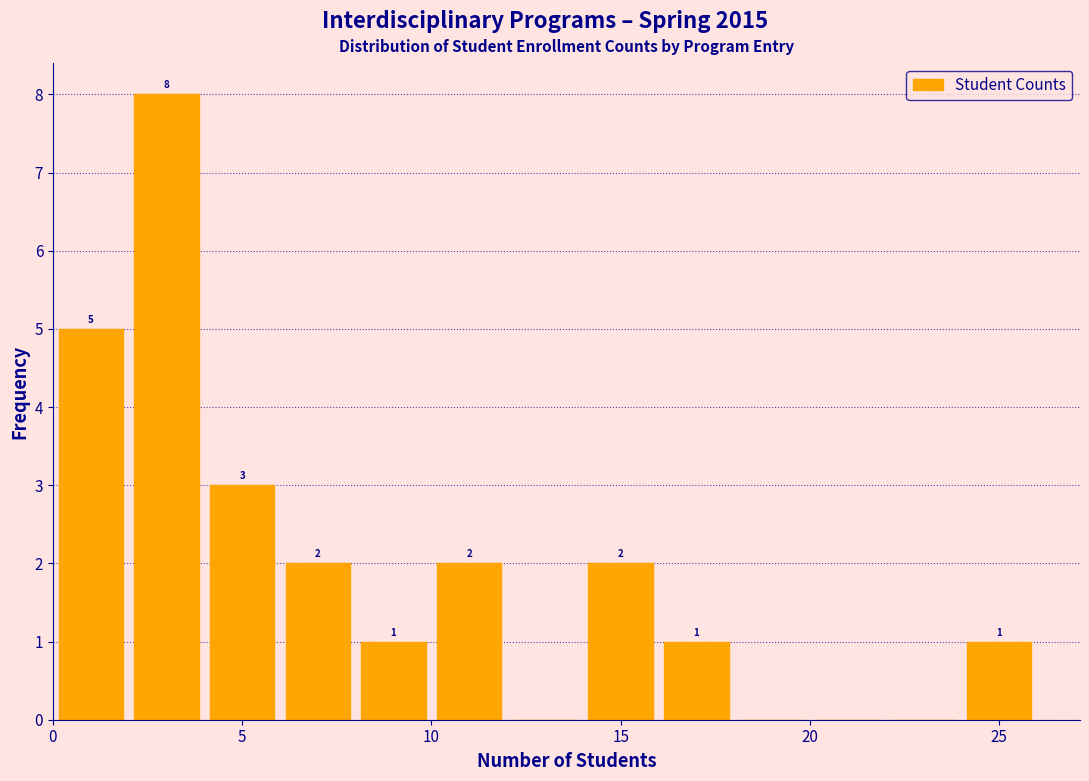

Which range on the x-axis has the tallest bar?

2 to 4